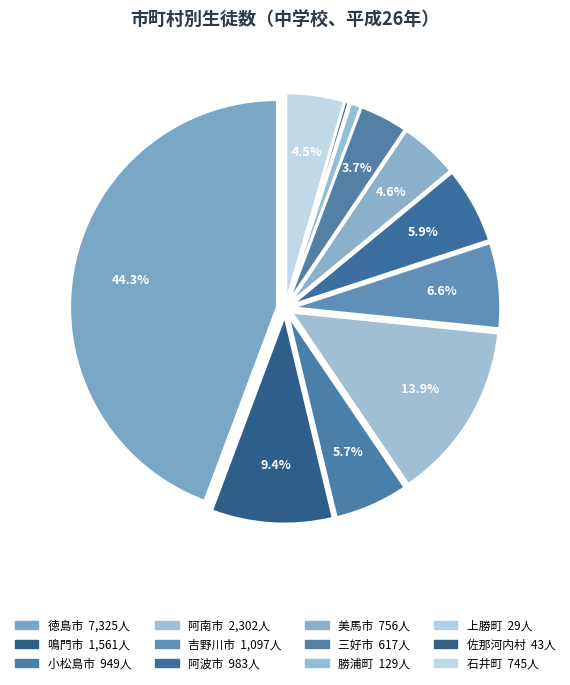

To the nearest percent, what is the difference between the 吉野川市 and 三好市 slice percentages?

3%